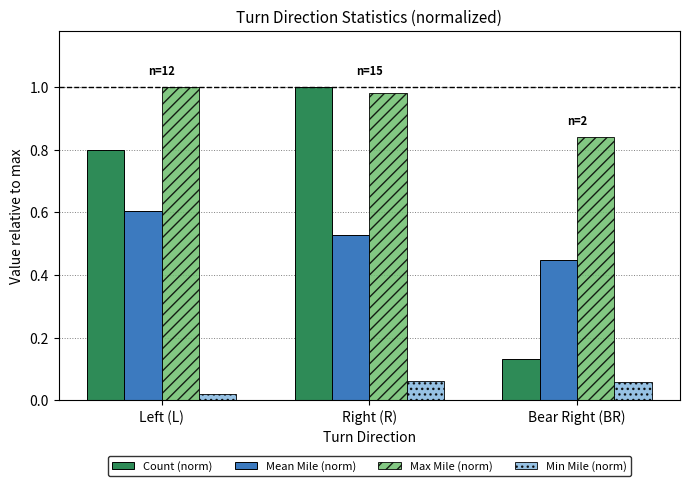

List the labels in order of Count (norm) value, smallest first.

Bear Right (BR), Left (L), Right (R)